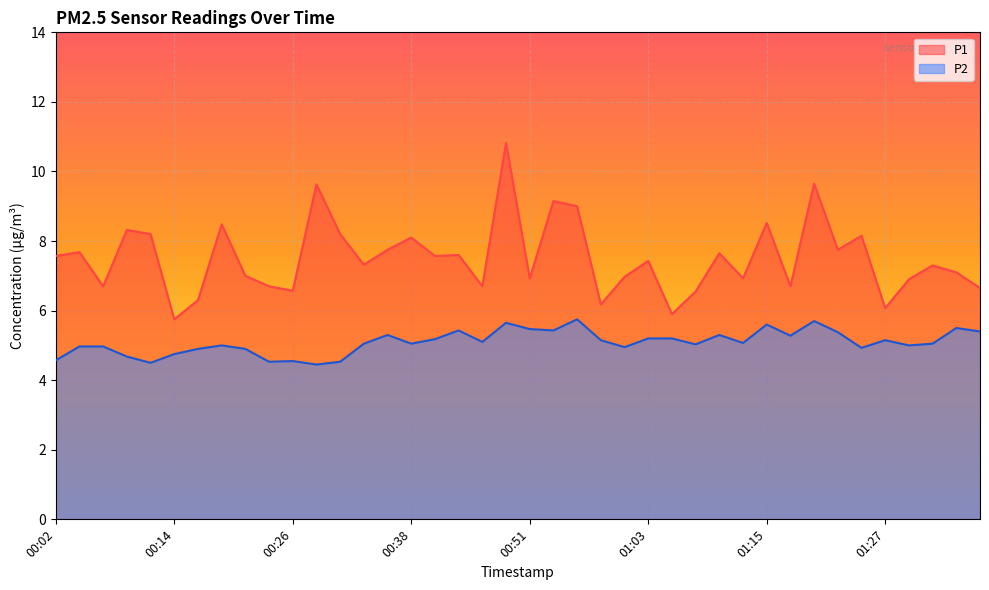

What is the value of the P2 point at the 17th from the left?

5.2